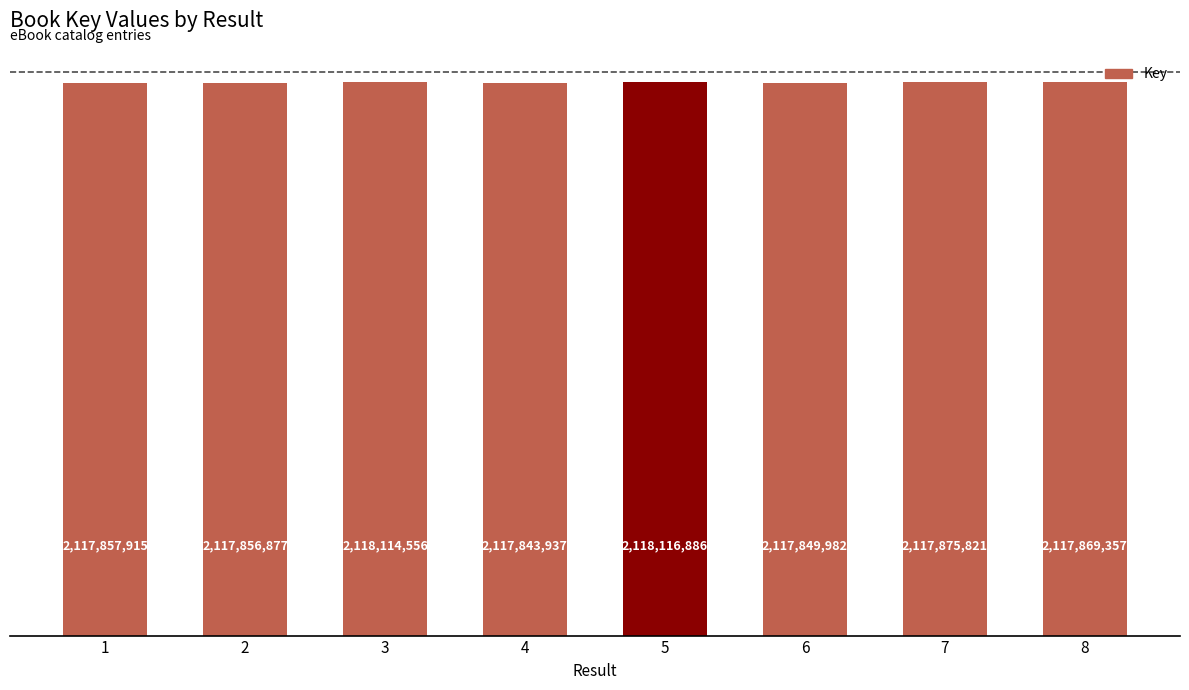

At which category does the chart reach its peak across all series?

5